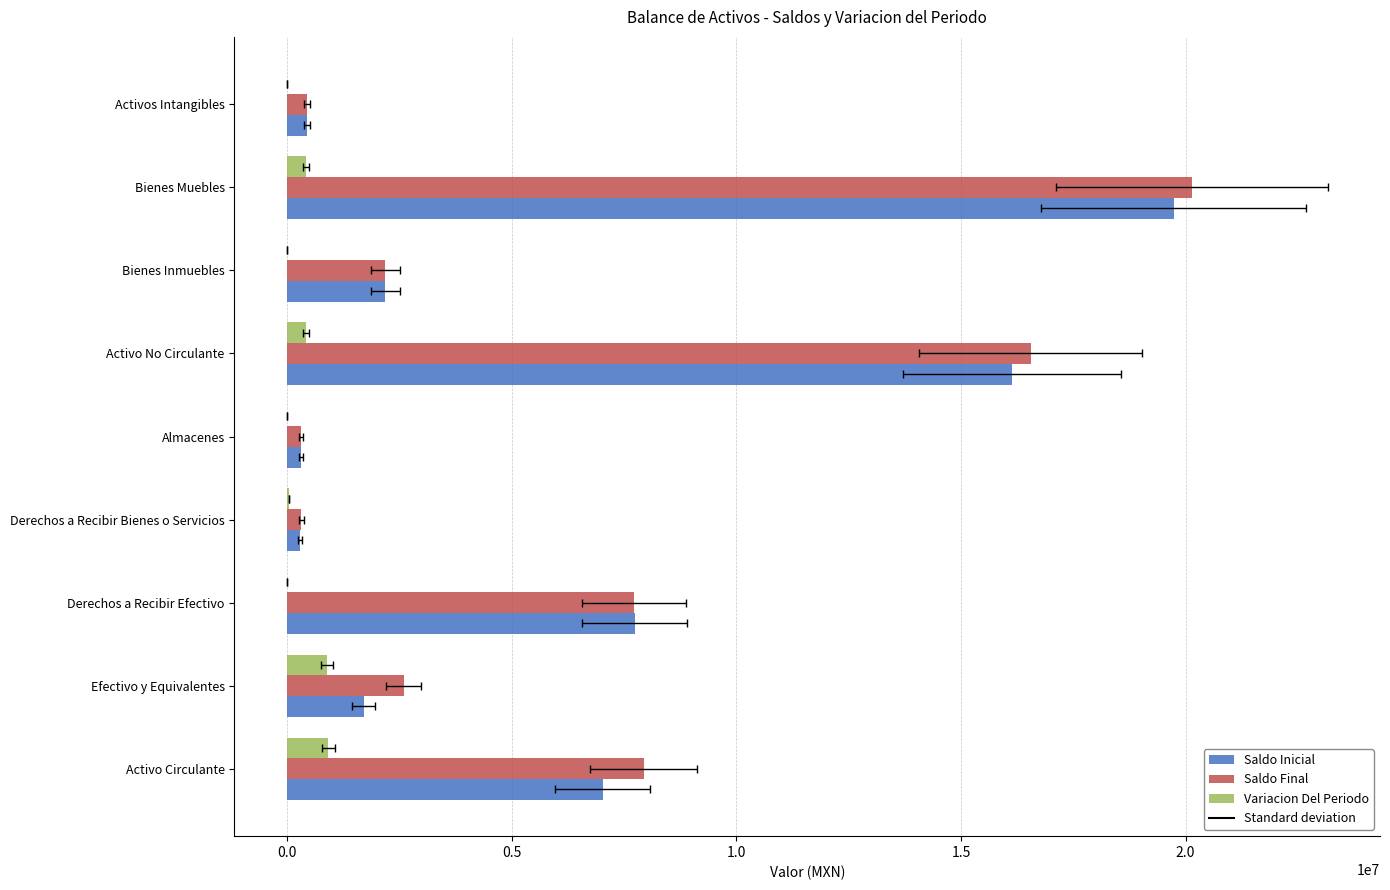

Which series has the largest range (max minus min)?

Saldo Final